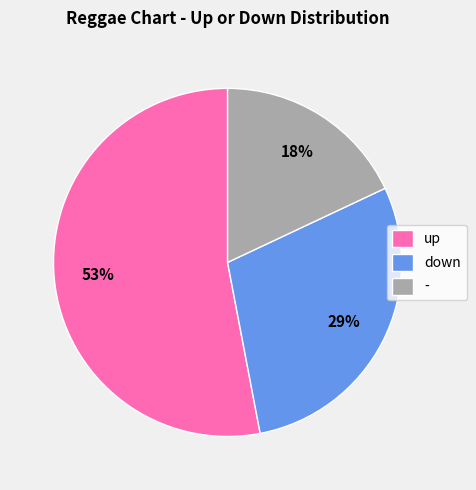

To the nearest percent, what is the combined percentage of - and up?

71%